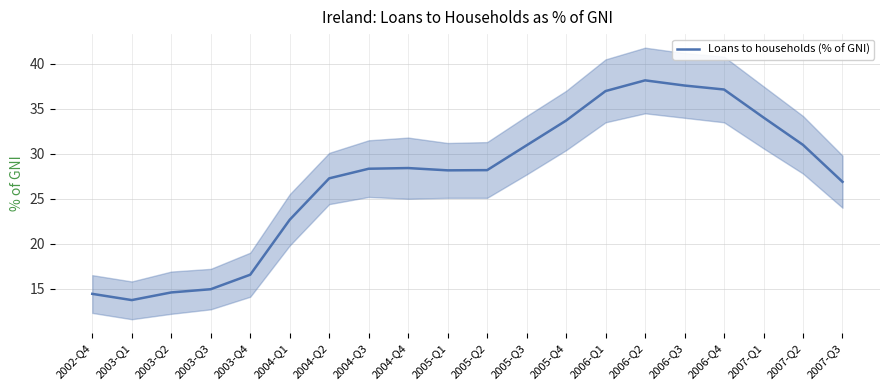

What position from the right is 2005-Q3?

9